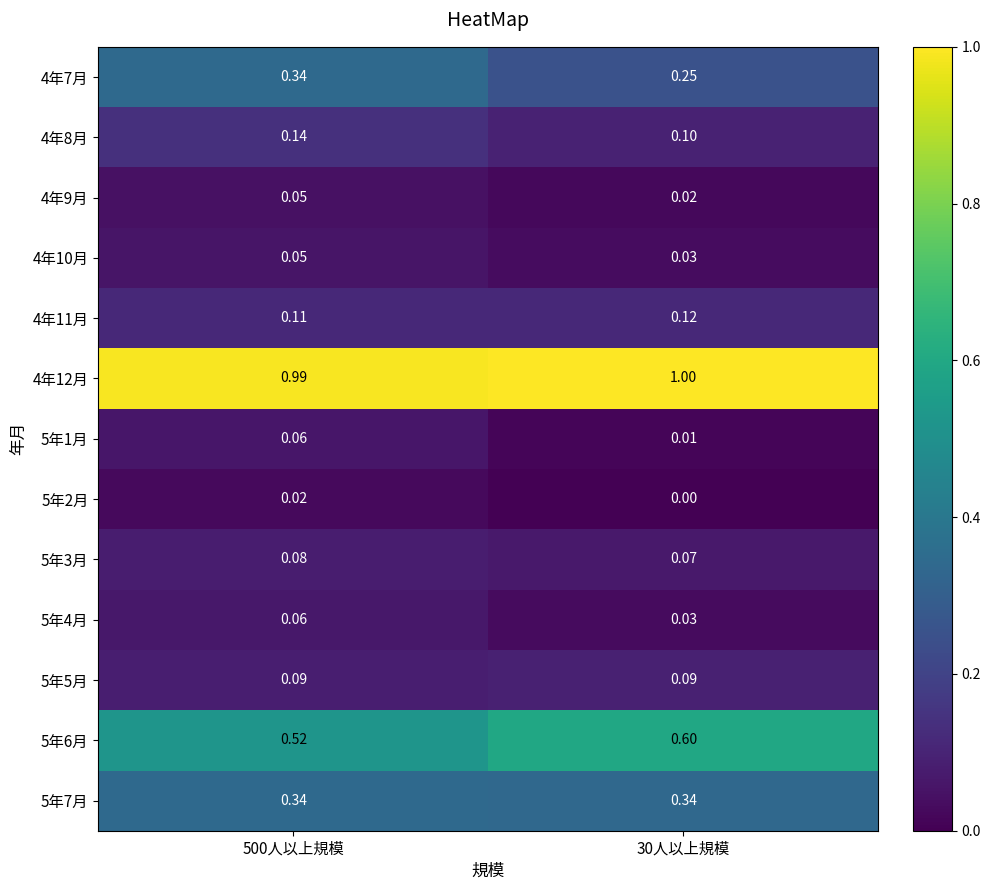

At which category does the chart reach its minimum across all series?

30人以上規模